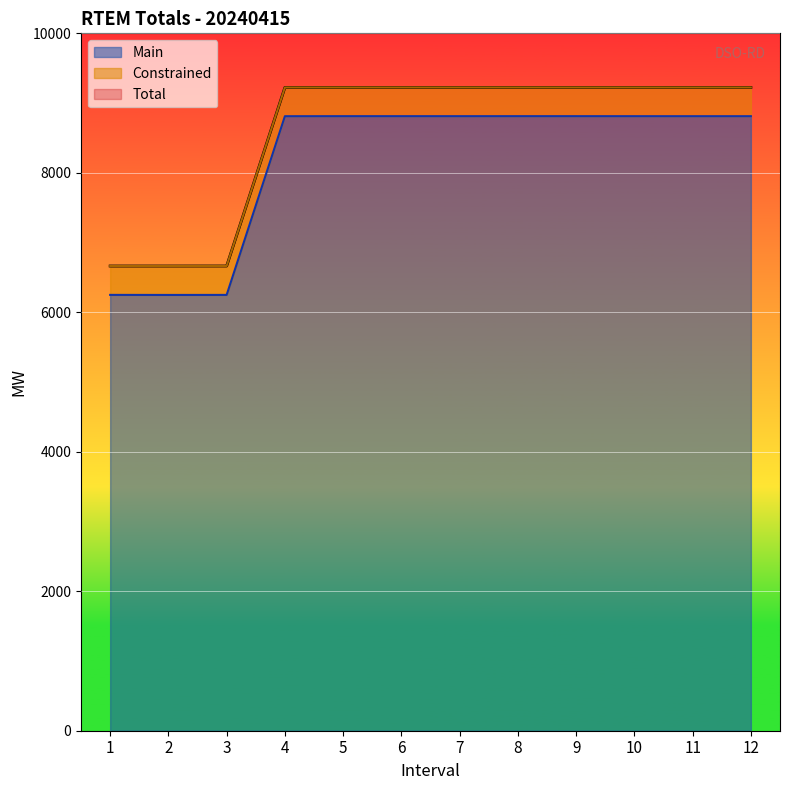

At which label does Total reach its peak?

4